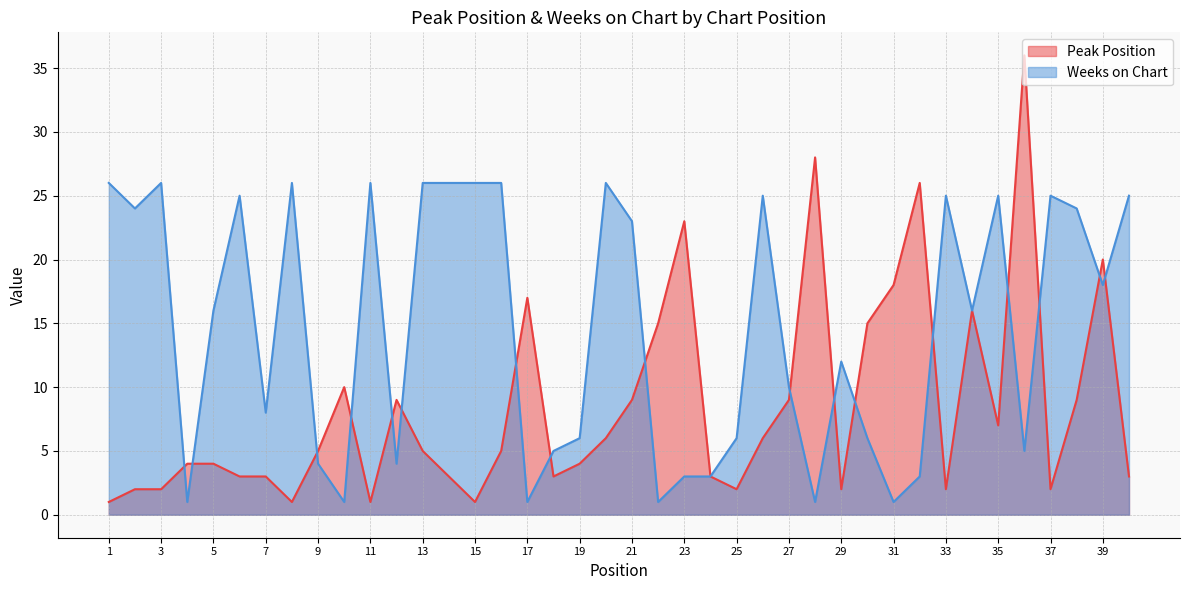

What is the sum of the Peak Position values at 15 and 20?

7